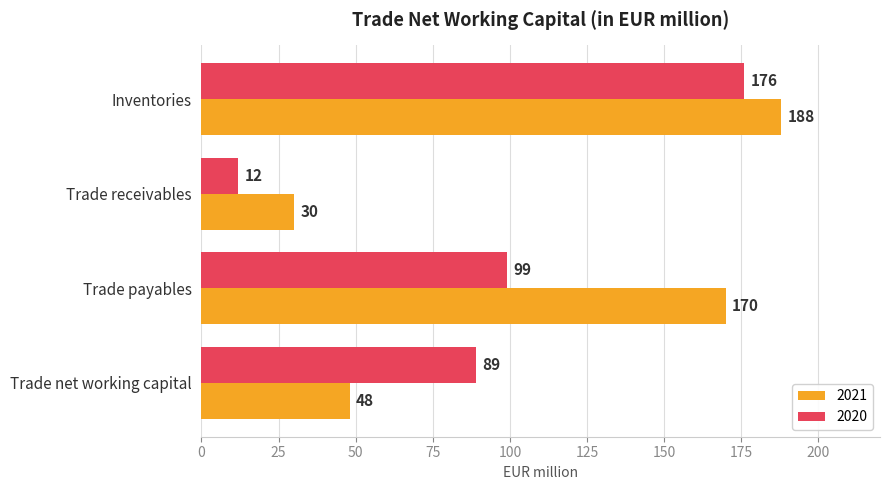

What is the difference between the maximum and minimum values in the 2020 series?

164